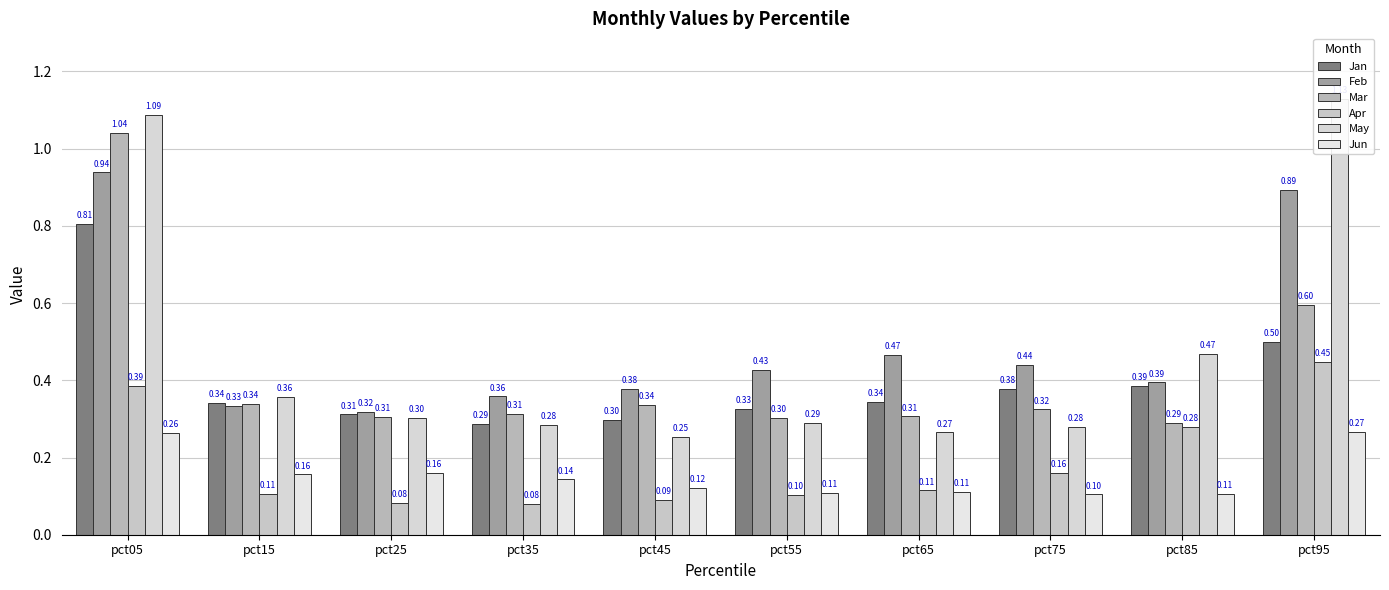

What are all the series names shown in the legend?

Jan, Feb, Mar, Apr, May, Jun